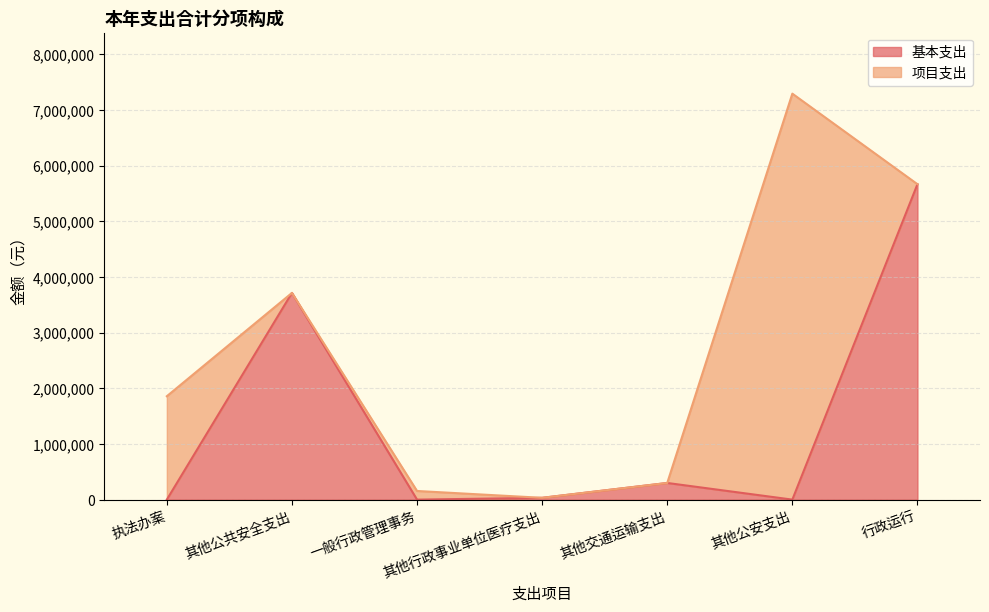

How many values are below 32310?

3